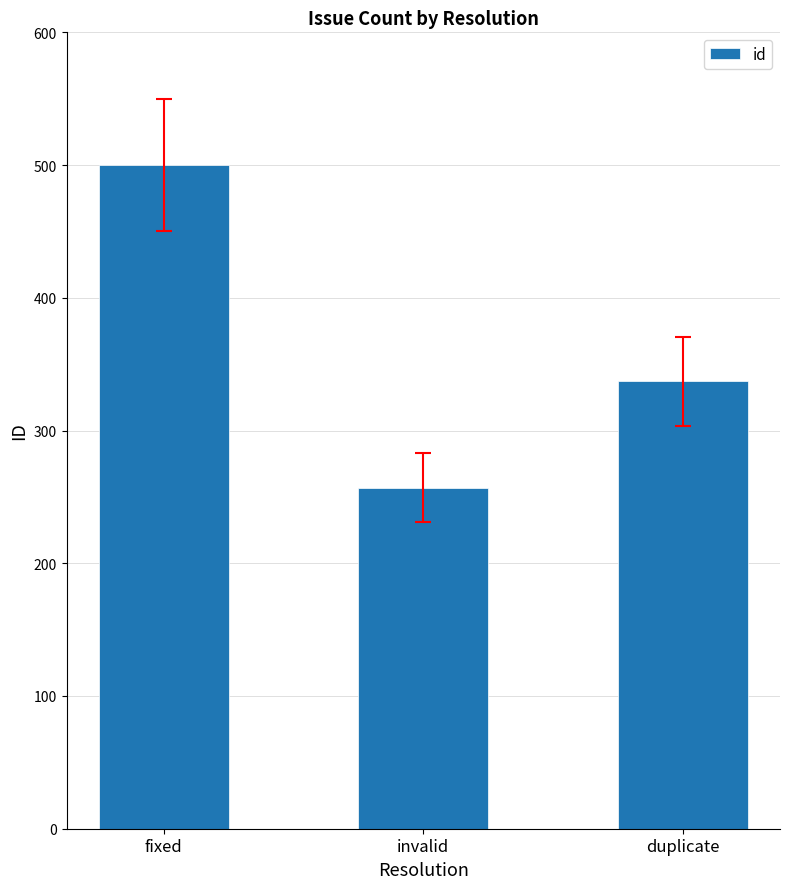

What is the label of the 3rd bar from the right?

fixed